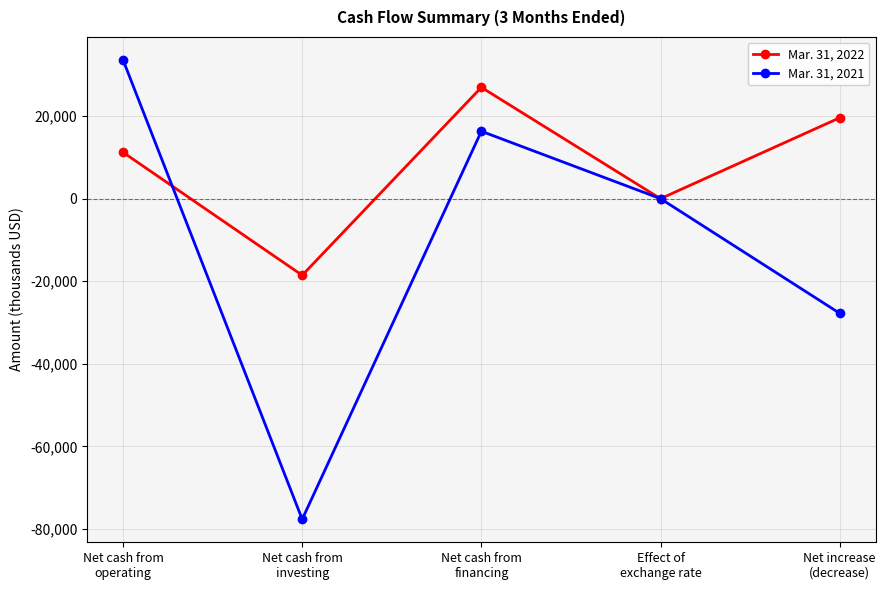

Reading left to right, what are all the values shown in this chart?

Mar. 31, 2022: Net cash from
operating=11212	Net cash from
investing=-18568	Net cash from
financing=26949	Effect of
exchange rate=-14	Net increase
(decrease)=19579
Mar. 31, 2021: Net cash from
operating=33595	Net cash from
investing=-77676	Net cash from
financing=16315	Effect of
exchange rate=-8	Net increase
(decrease)=-27774